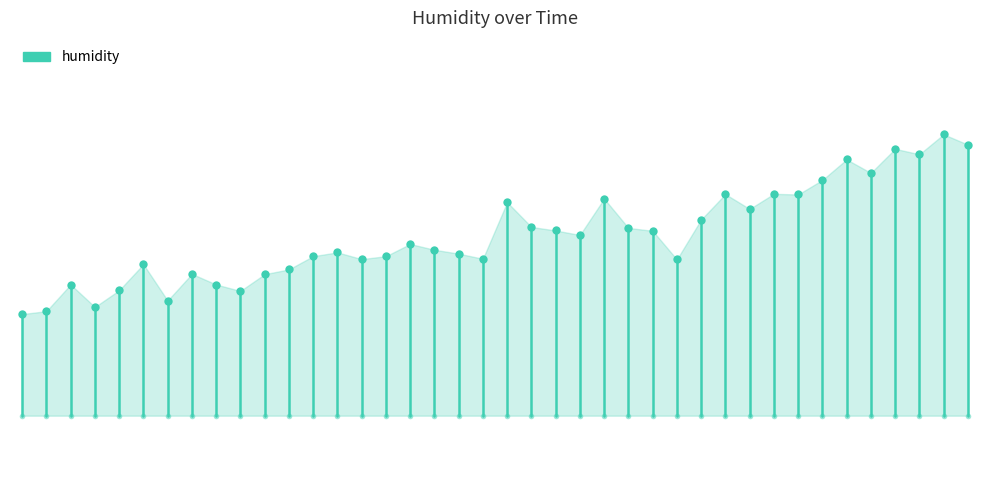

True or false: the data shows 110.9 at 0.

False